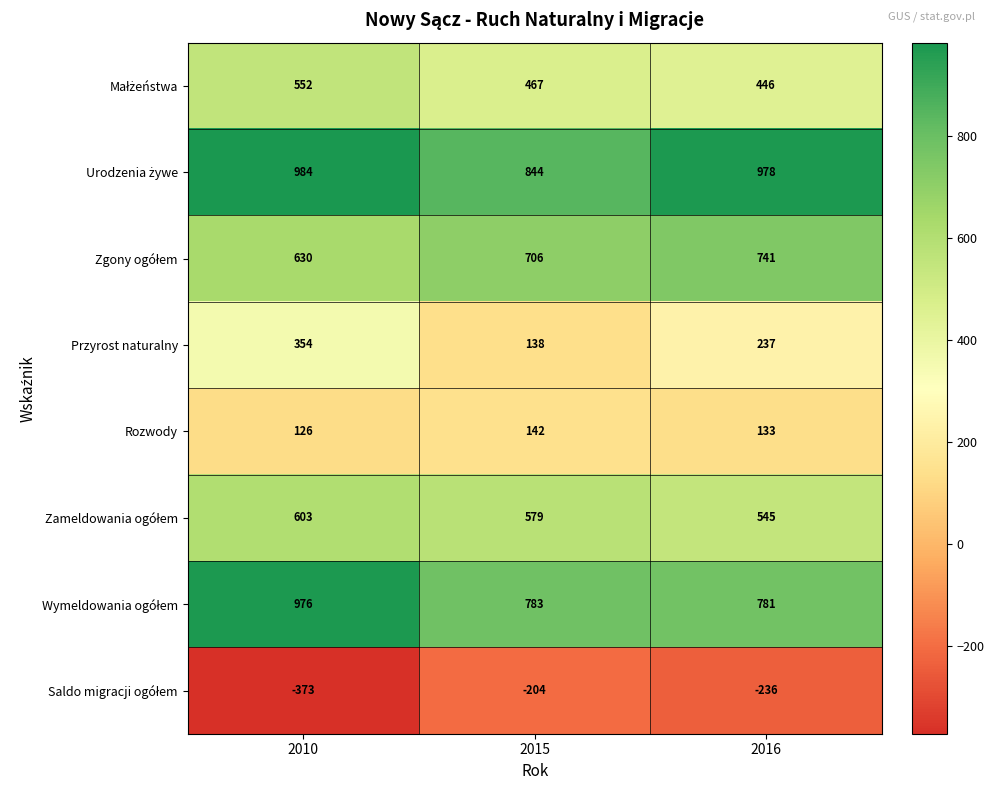

What is the difference between the highest and lowest values at 2015?

1048